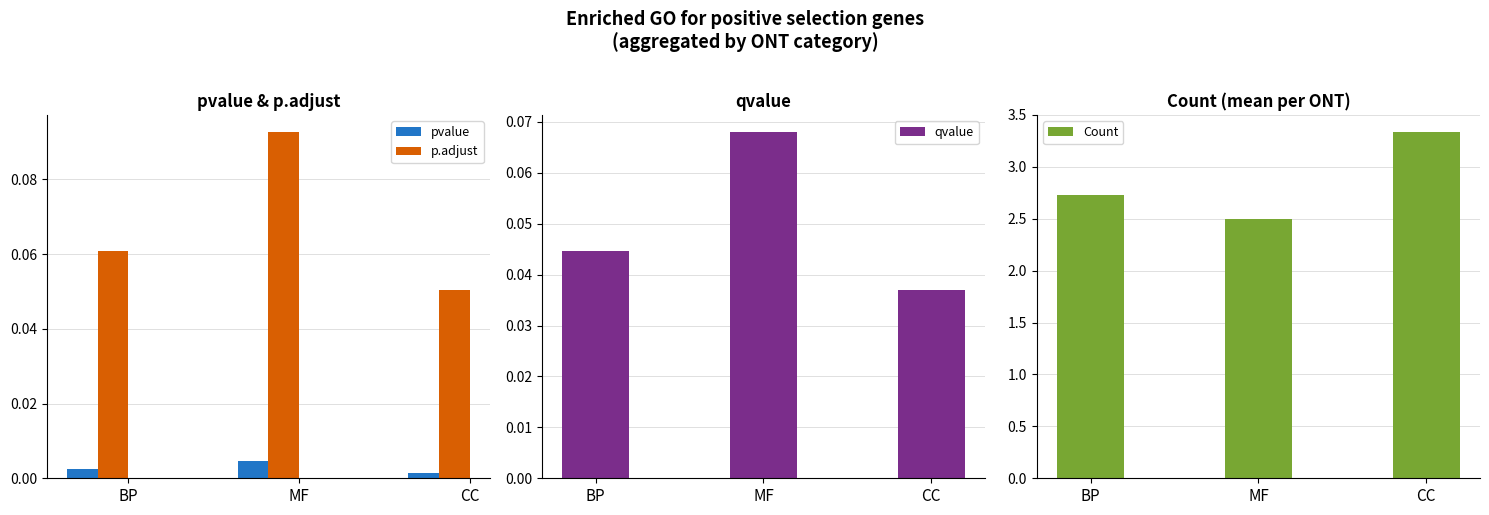

At MF, list the series in order from smallest to largest.

pvalue, qvalue, p.adjust, Count